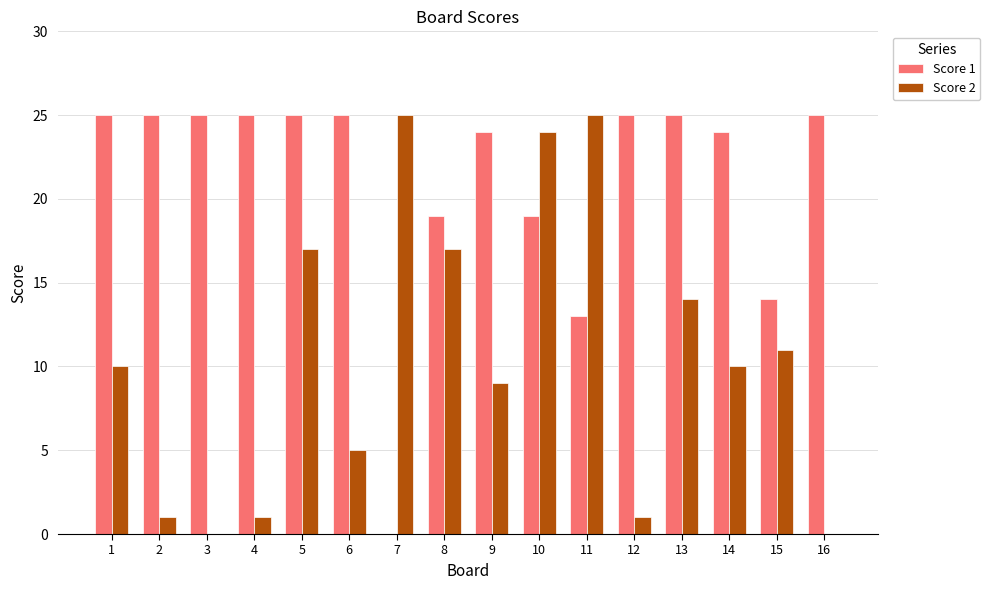

Are the bars grouped side by side (vs. stacked)?

Yes